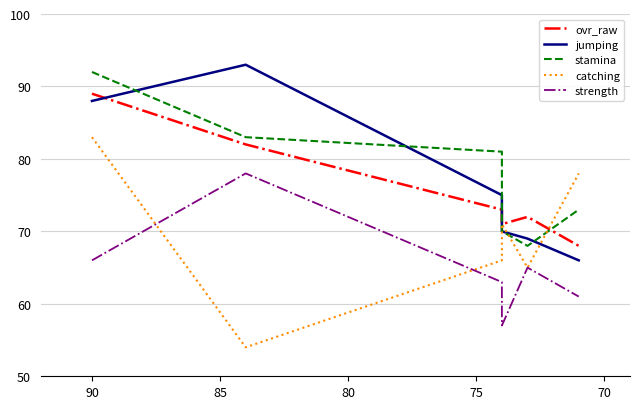

What are all the series names shown in the legend?

ovr_raw, jumping, stamina, catching, strength